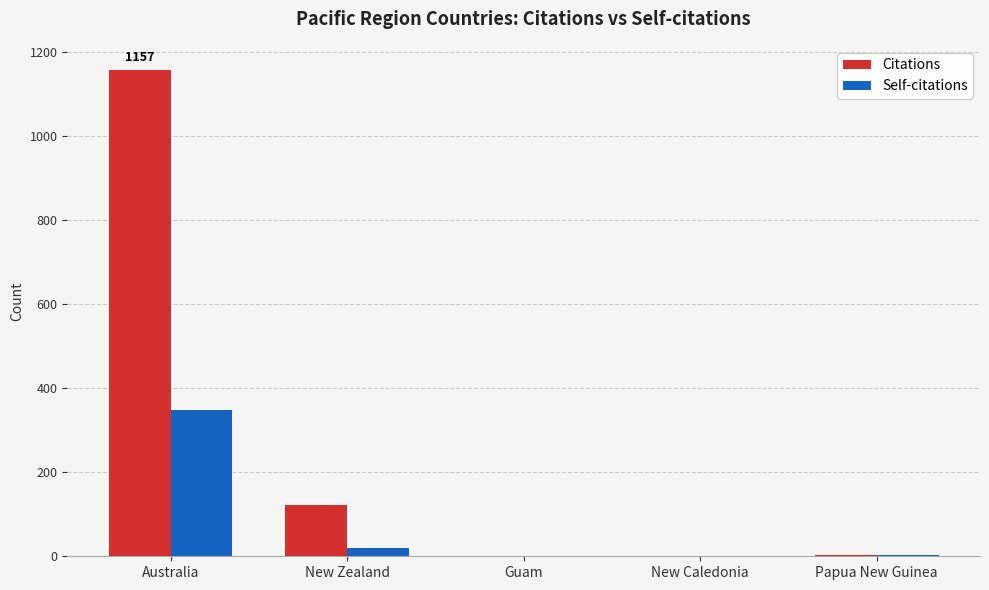

Which series has the largest total across all categories?

Citations